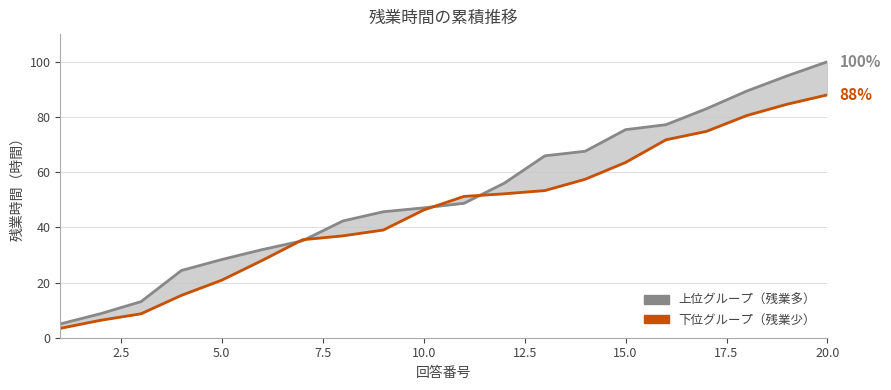

How many data points in 下位グループ（残業少） are less than 51?

10